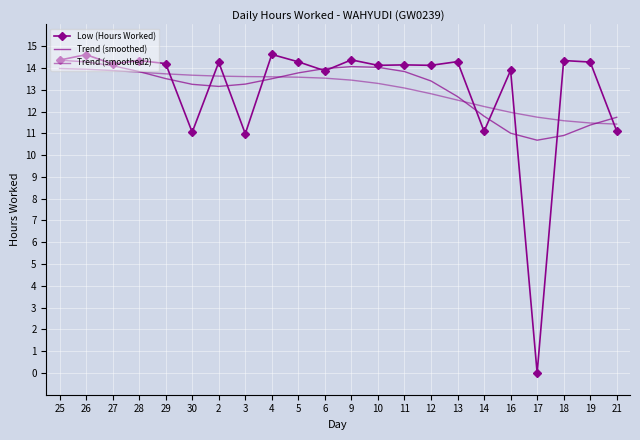

What is the sum of the Trend (smoothed) values at 9 and 12?

27.5